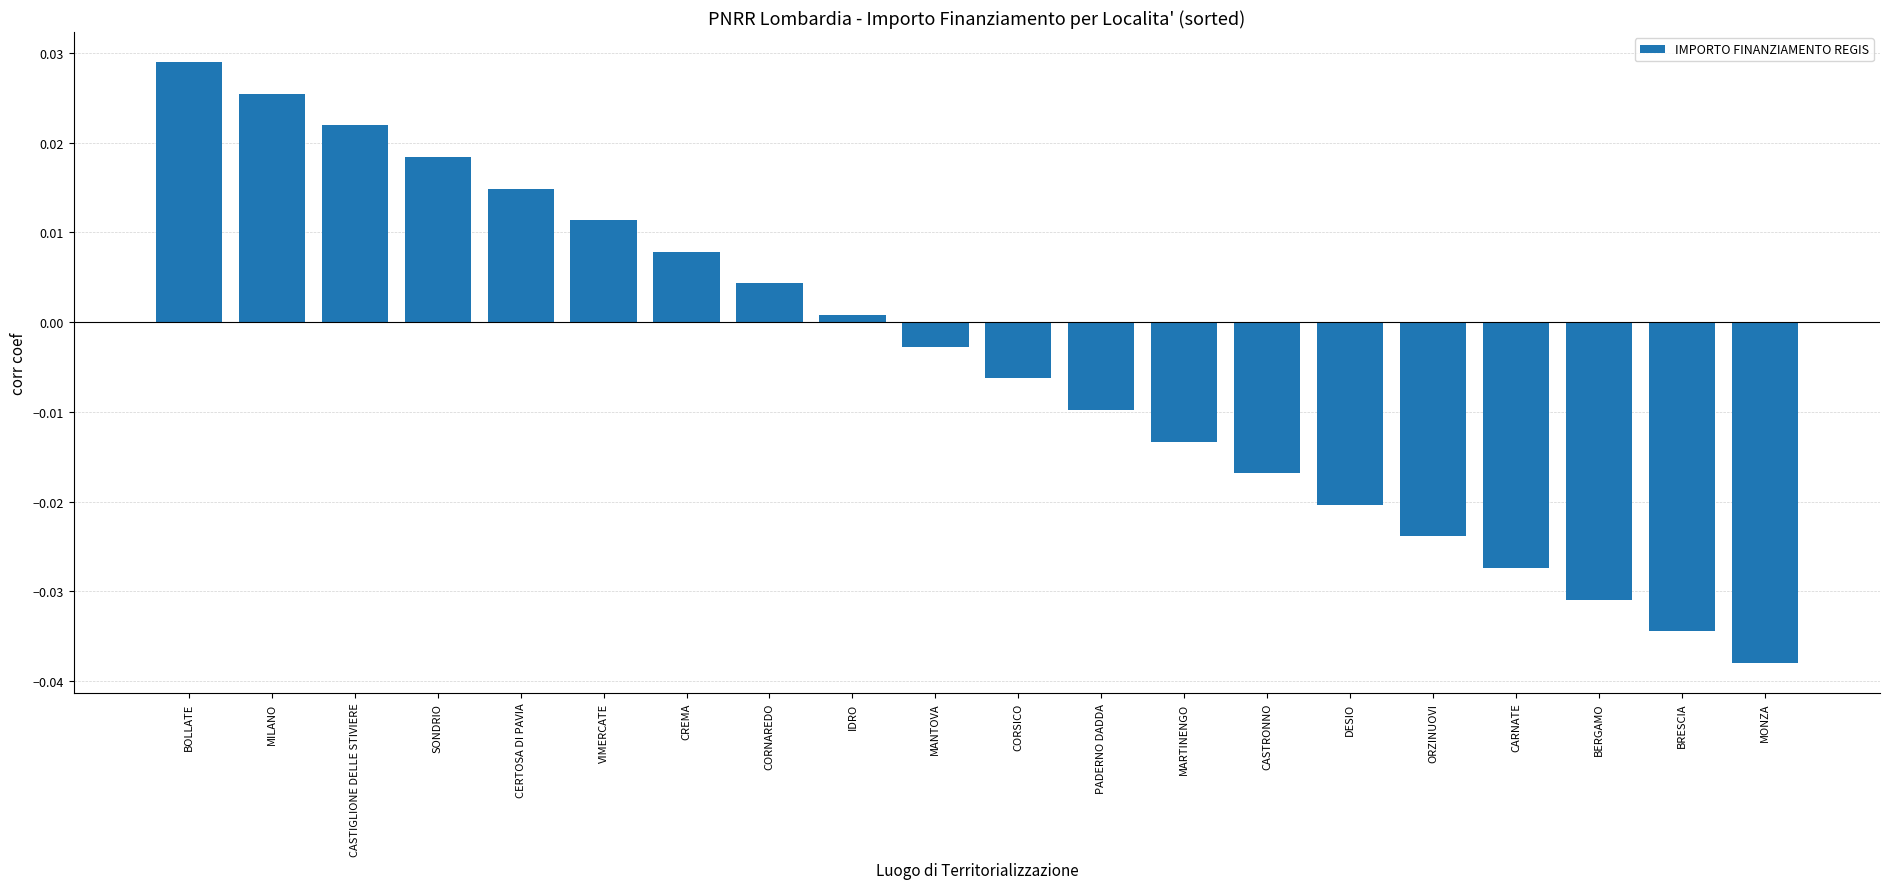

At which category does the chart reach its peak across all series?

BOLLATE